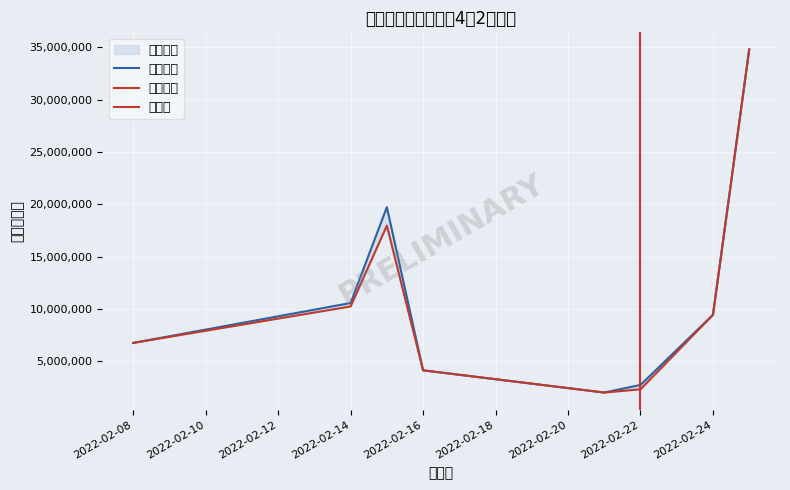

What is the average value of the 契約金額 series?

7963398